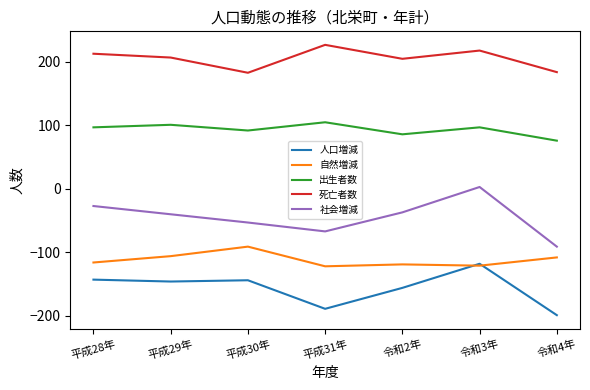

What is the difference between the 出生者数 values at 令和2年 and 令和4年?

10